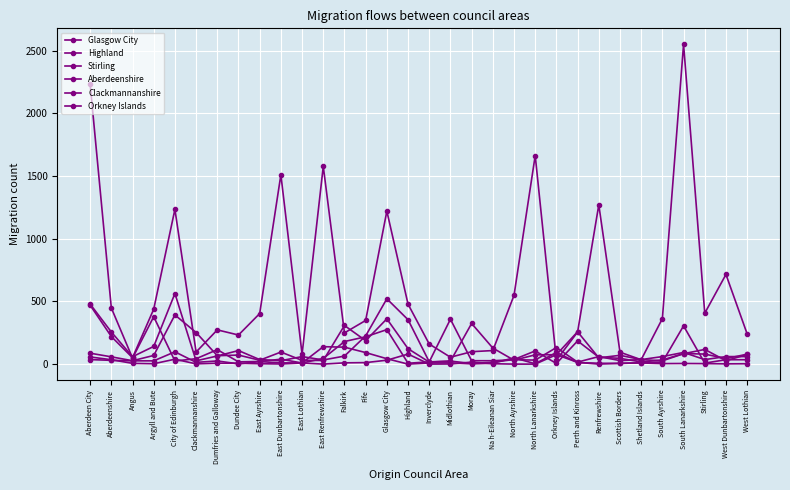

Is this an area chart (filled region under the line)?

No